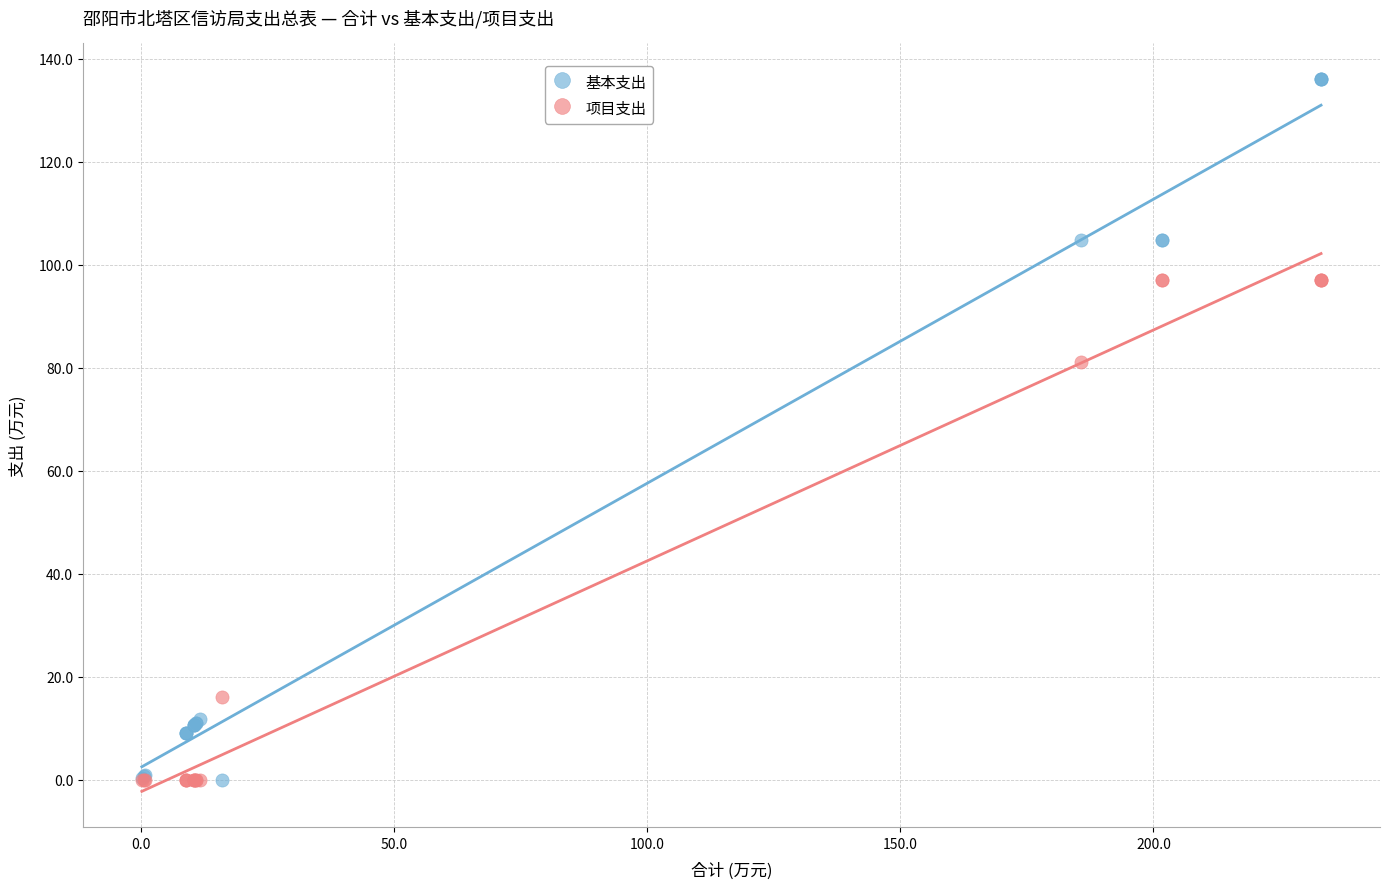

Which series has the widest spread of Y values?

基本支出